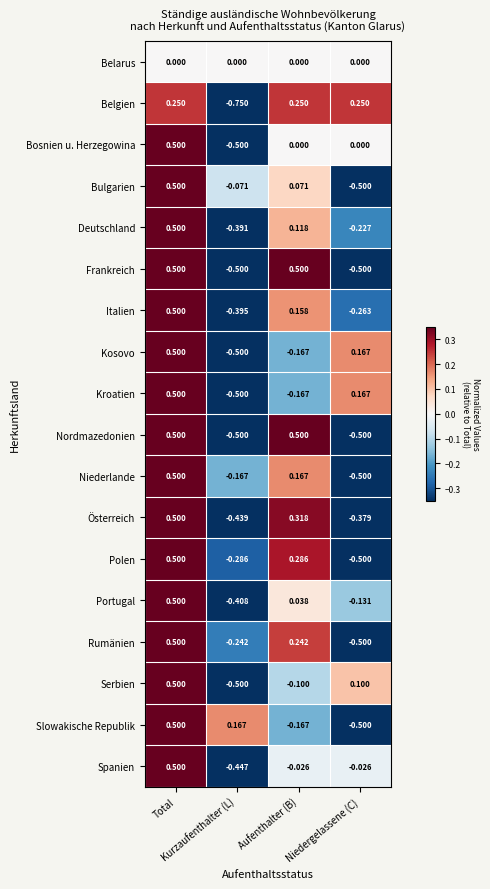

Which series has the largest total across all categories?

Spanien